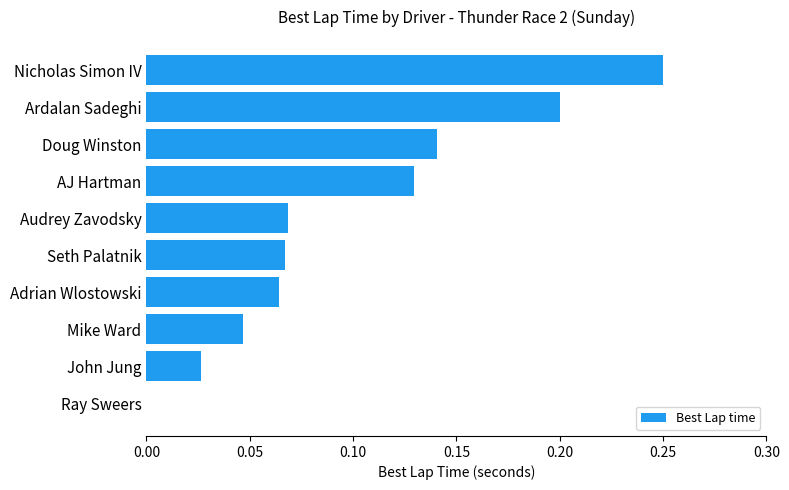

At which category does the chart reach its peak across all series?

Nicholas Simon IV